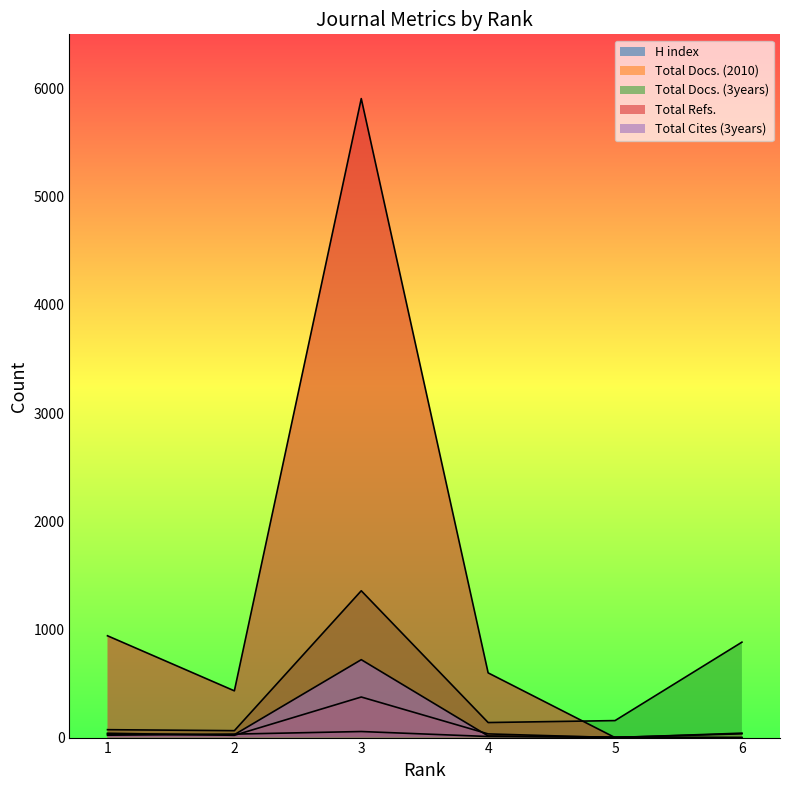

What is the spread (max minus min) of values at 4?

588